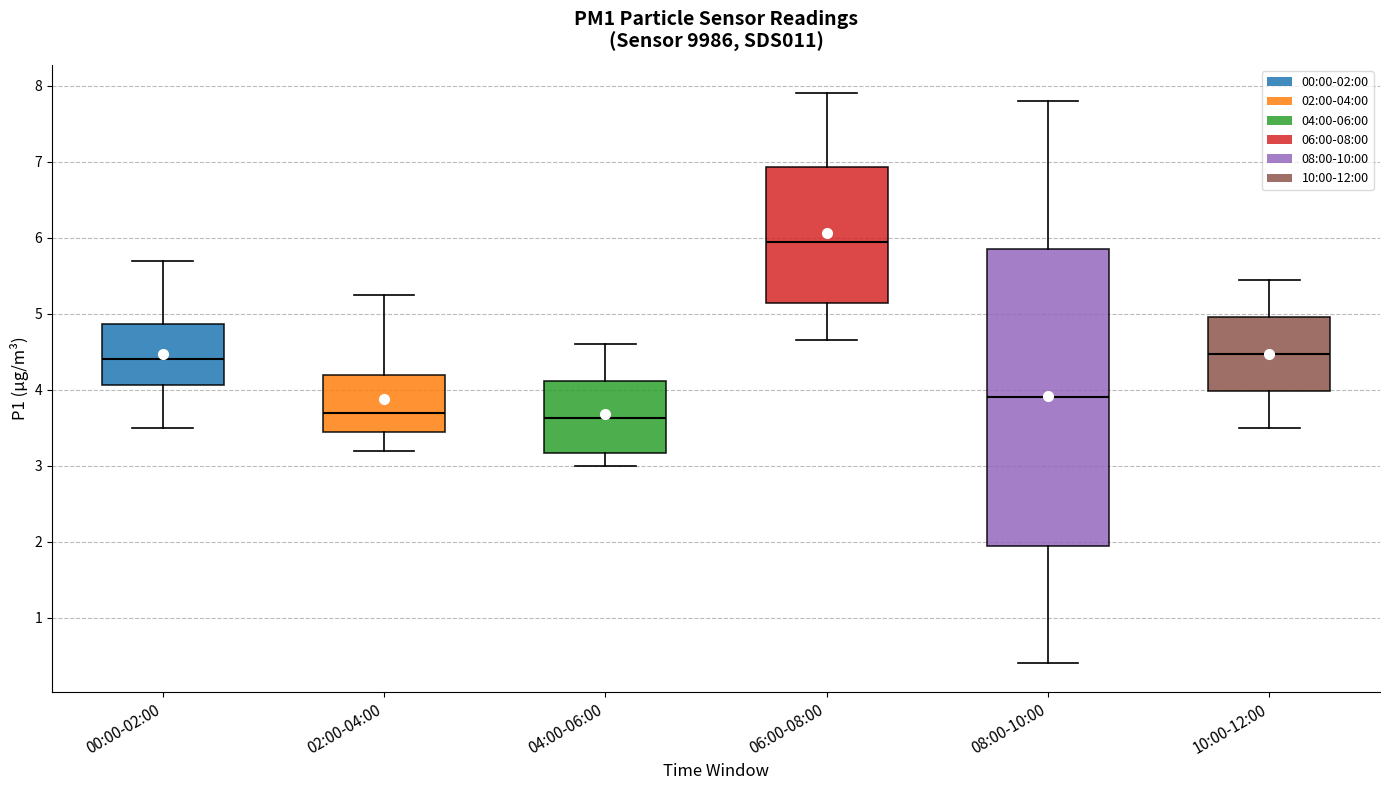

Where does the upper whisker of the box for 00:00-02:00 end on the y-axis? The values are not printed on the chart, so give them approximately, as read against the axis.

5.7